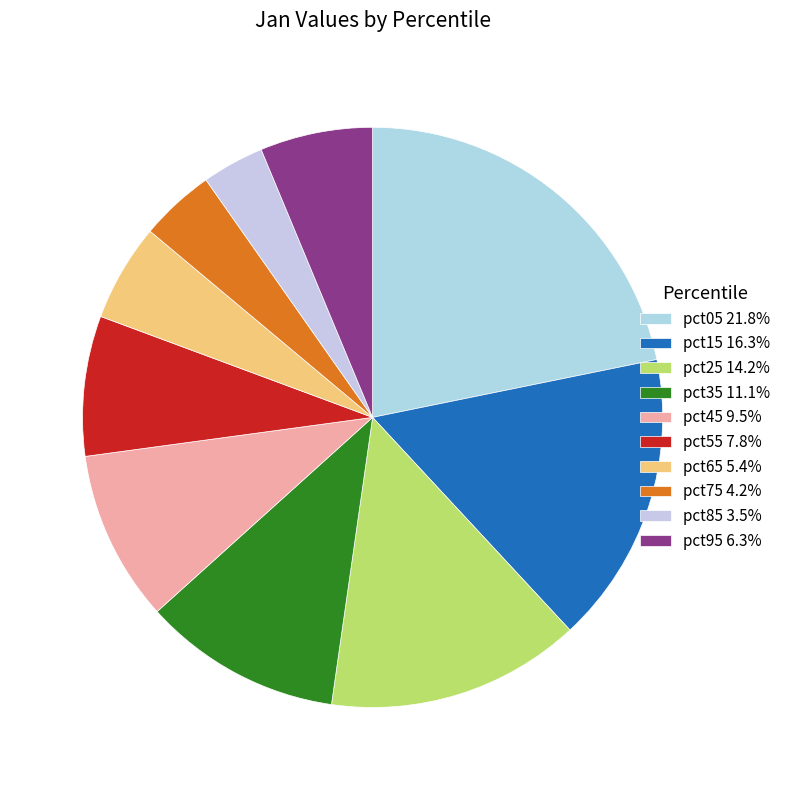

Is it true that pct95 is 6% of the pie?

True